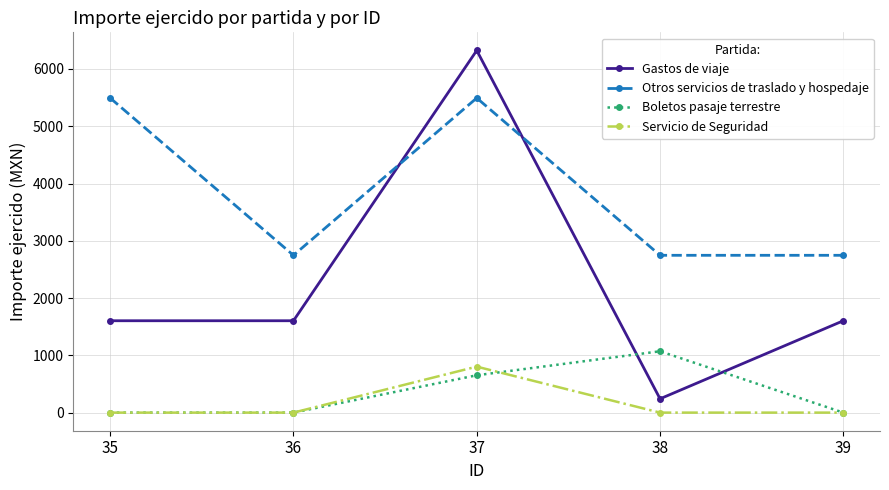

Between 35 and 38, which series saw the biggest shift?

Otros servicios de traslado y hospedaje